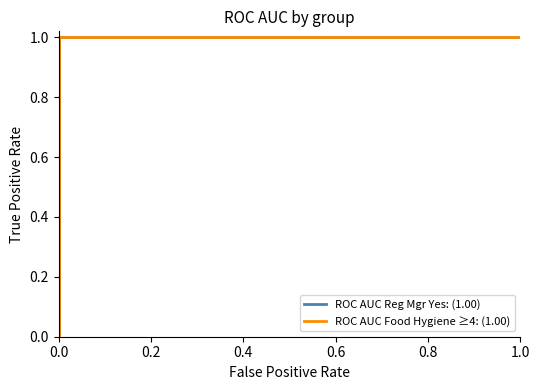

What is the total value across all series at 1.0?

2.0